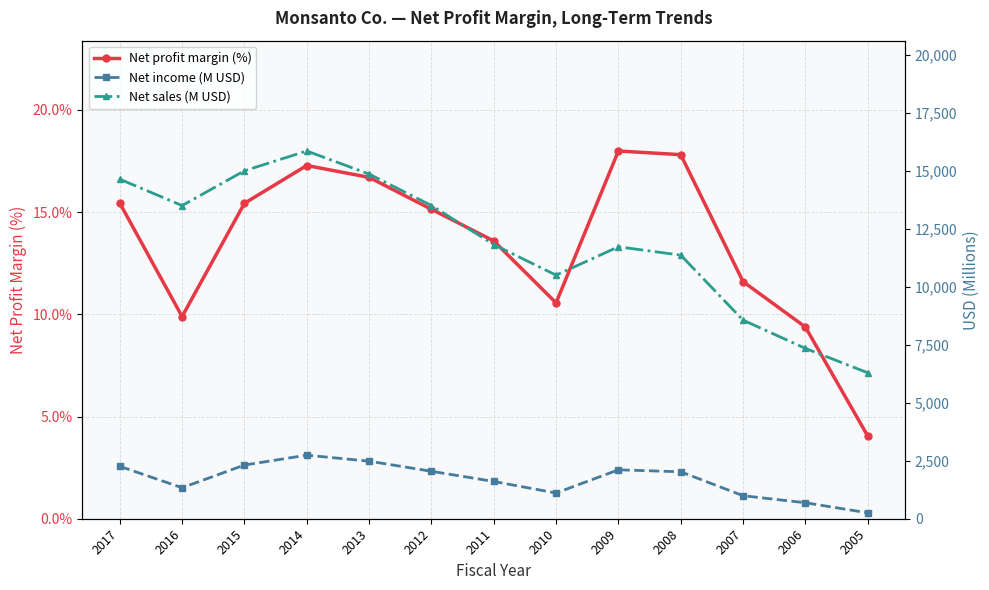

List the series in order of their peak value, lowest first.

Net profit margin (%), Net income (M USD), Net sales (M USD)